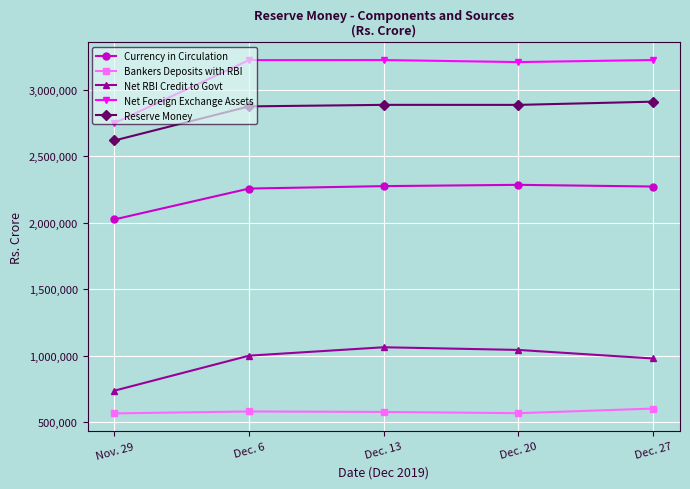

What are all the series names shown in the legend?

Currency in Circulation, Bankers Deposits with RBI, Net RBI Credit to Govt, Net Foreign Exchange Assets, Reserve Money